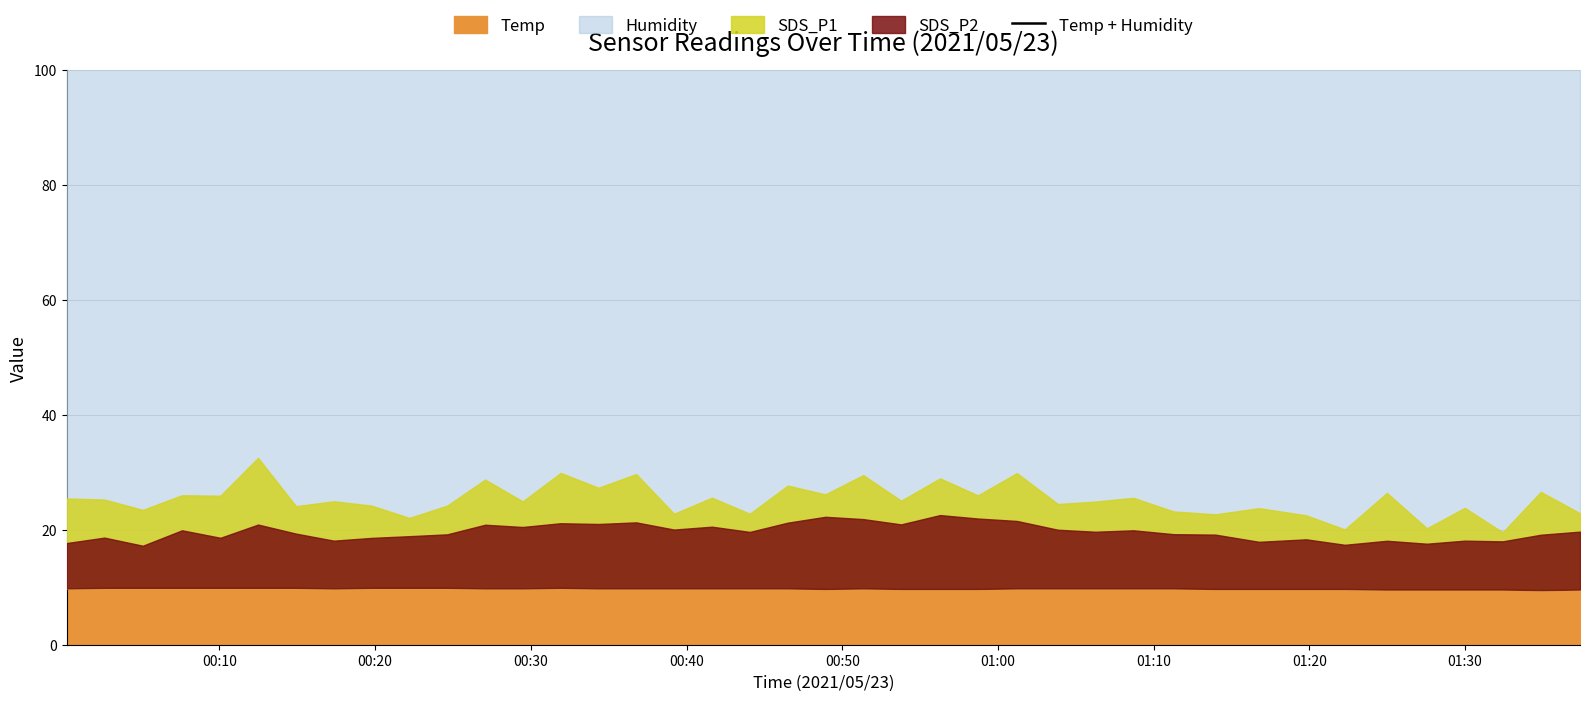

What is the difference between the maximum and second lowest values?

1.8